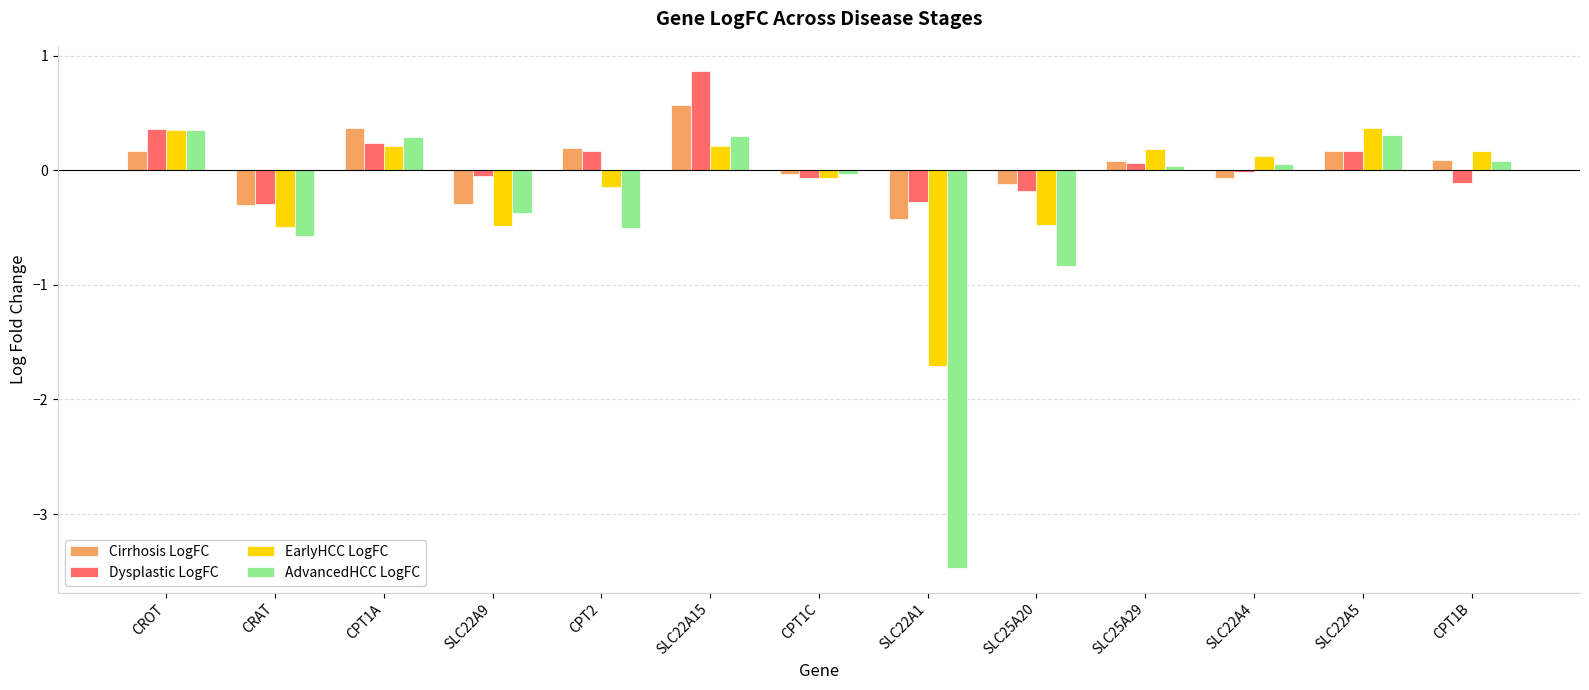

What is the sum of all AdvancedHCC LogFC values?

-4.4